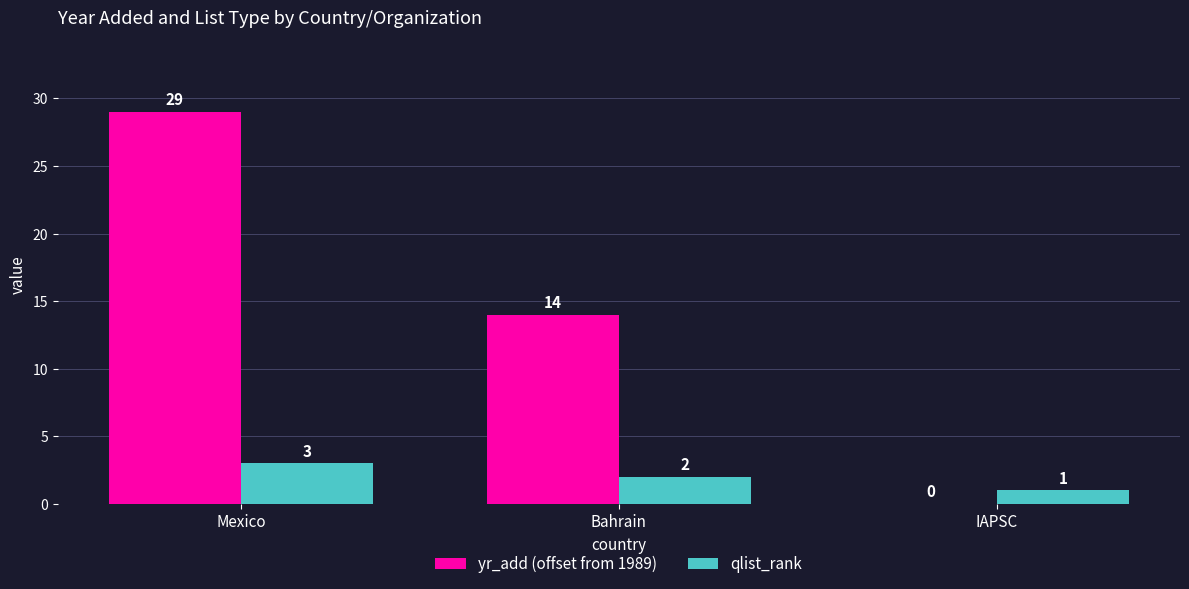

Between Mexico and IAPSC, which series saw the biggest shift?

yr_add (offset from 1989)